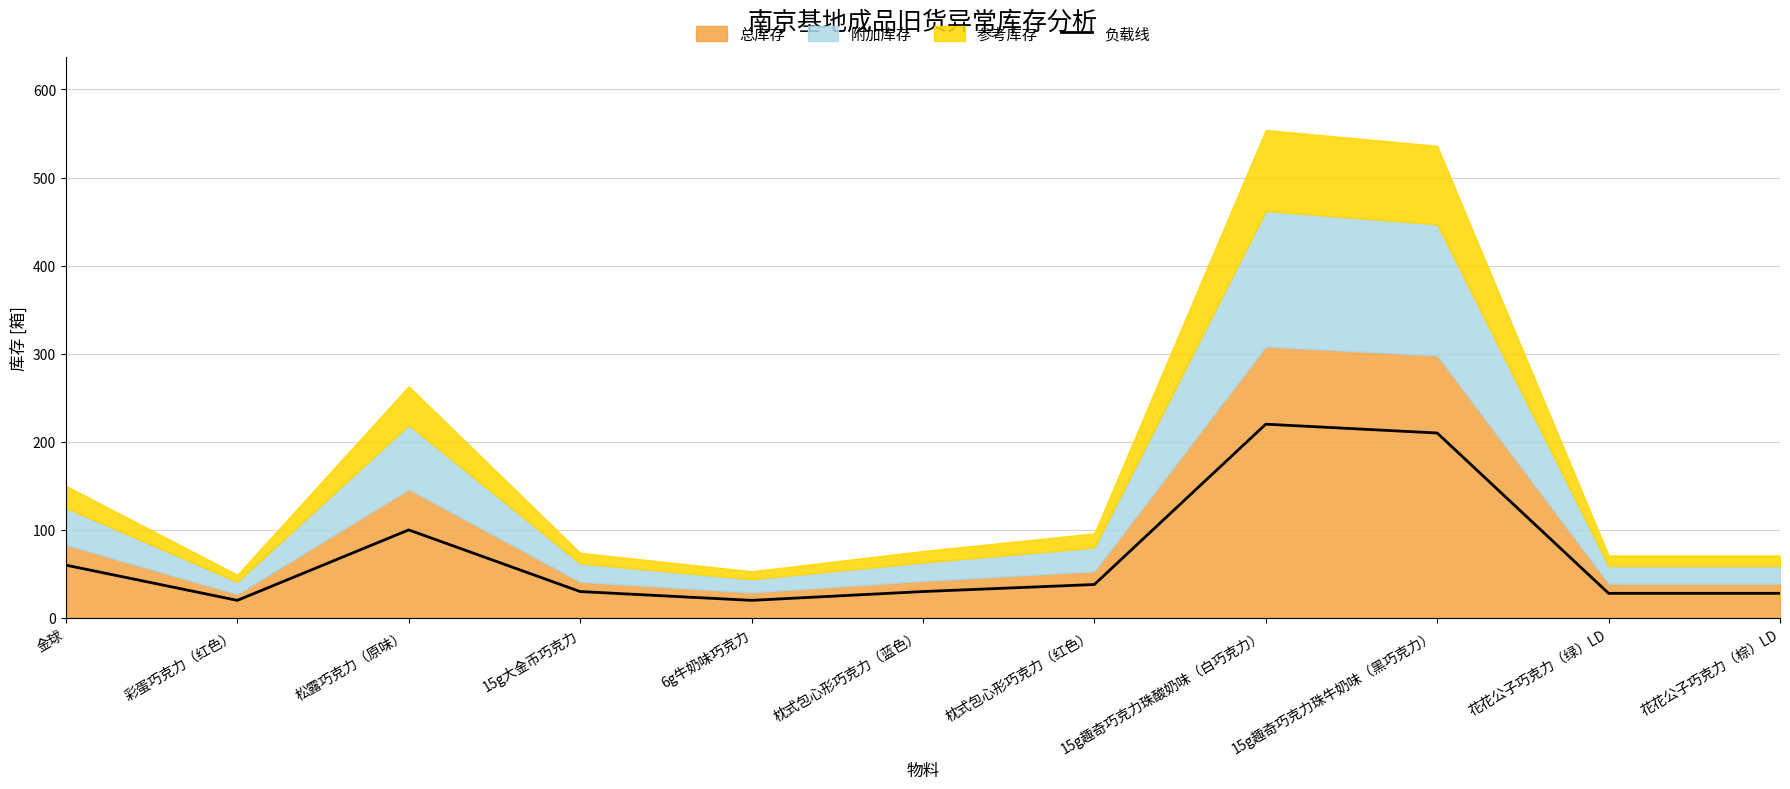

At which label is the value closest to 120?

松露巧克力（原味）